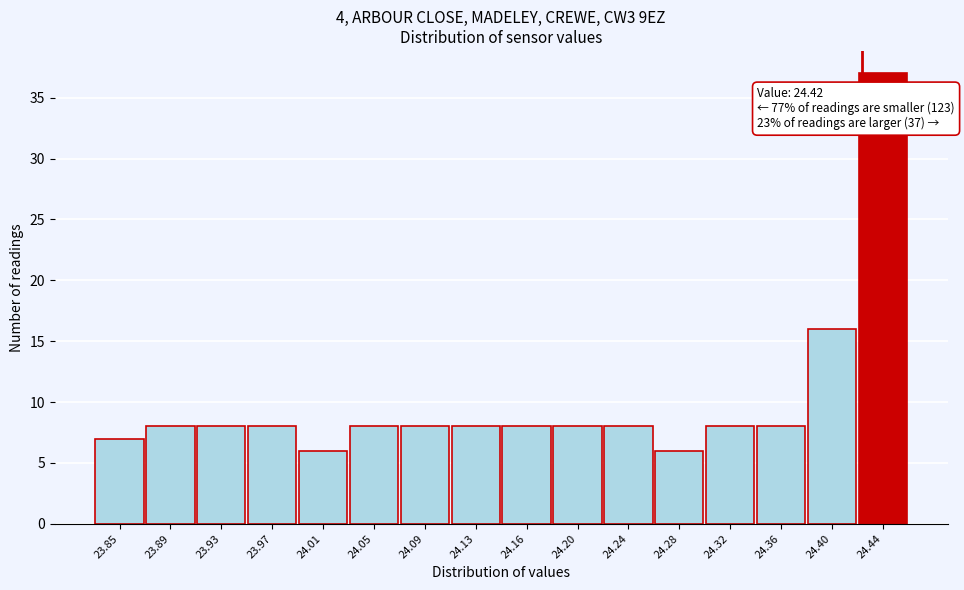

Over which range of the x-axis is the bar tallest?

24.415 to 24.455